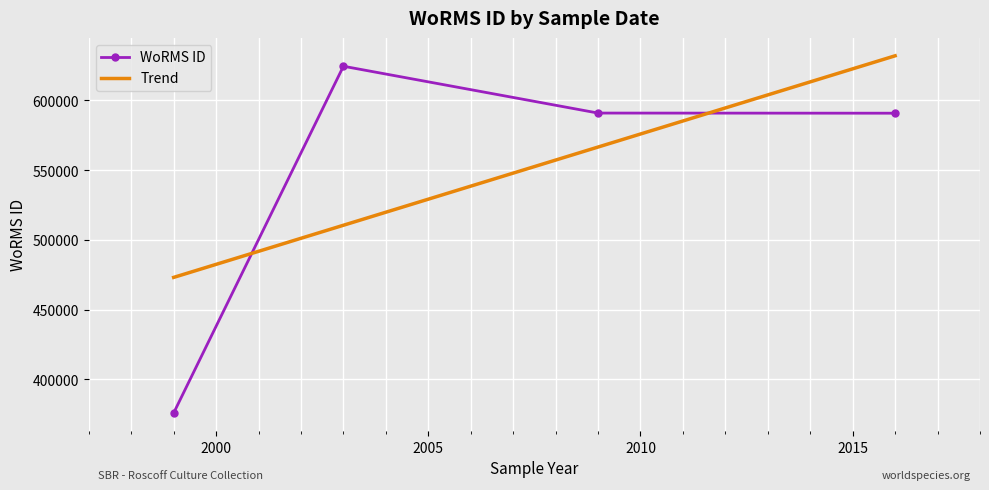

What is the maximum value shown in the chart?

631992.3